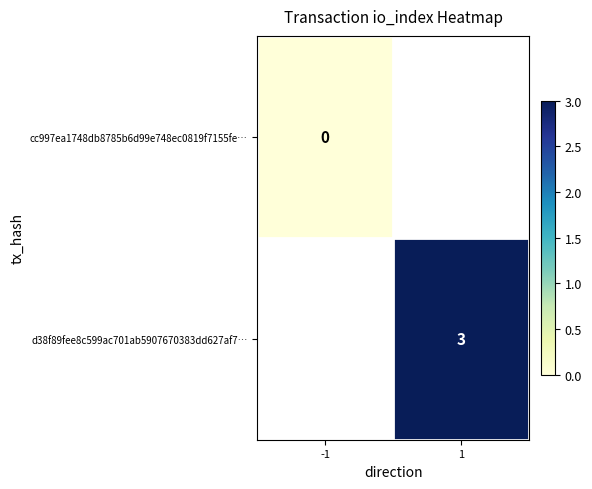

How many data points does each series have?

2